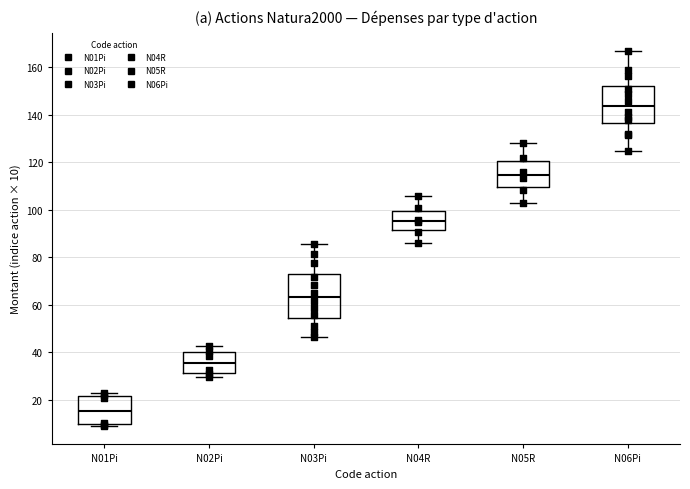

Which box is the tallest, from its lower edge to its upper edge?

N03Pi